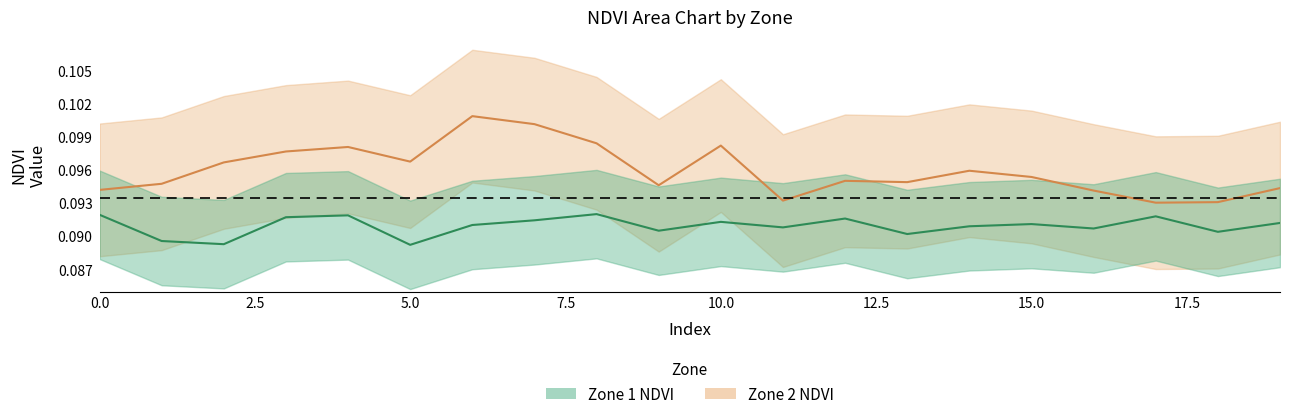

The Zone 1 NDVI series shows 0.1 at 12. True or false?

True